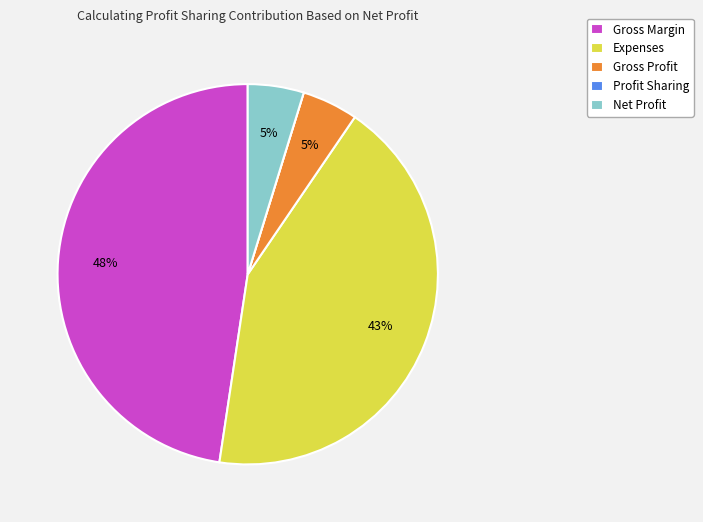

True or false: Gross Margin accounts for 54% of the total.

False